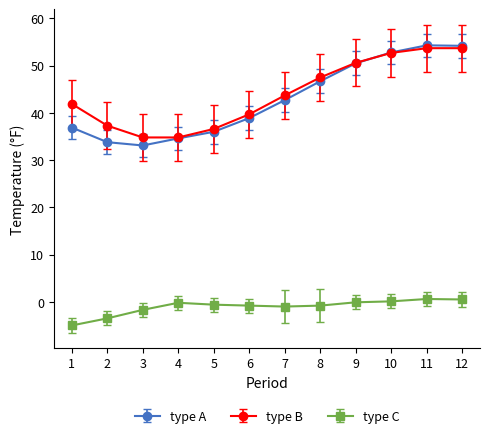

Rank the series by their maximum value, from highest to lowest.

type A, type B, type C